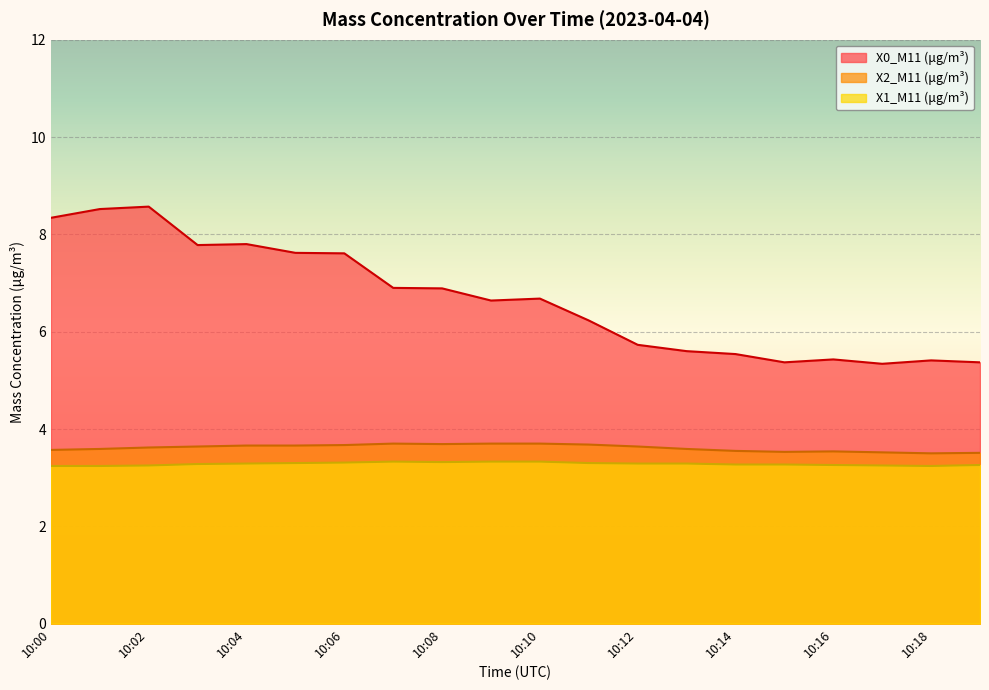

Count the number of categories in the chart.

20